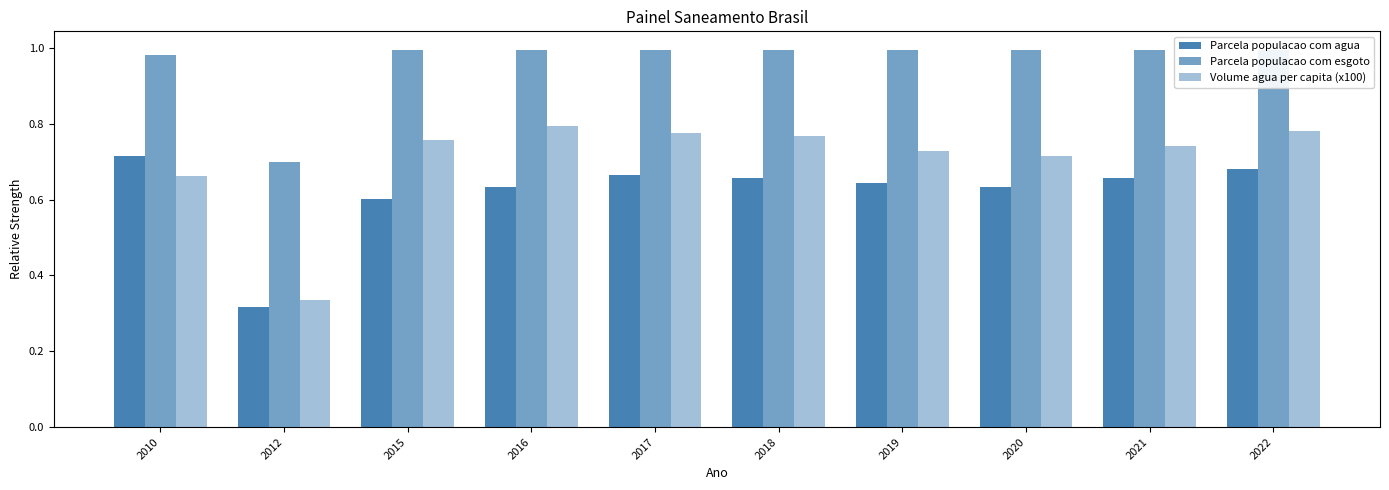

At 2015, list the series in order from smallest to largest.

Parcela populacao com agua, Volume agua per capita (x100), Parcela populacao com esgoto